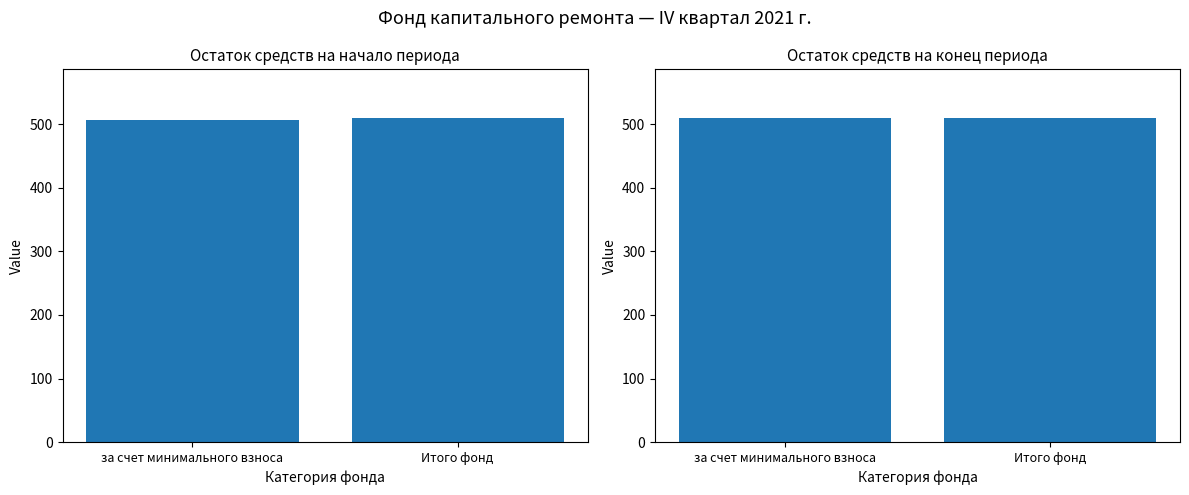

Reading left to right, transcribe all the data shown in this chart.

Остаток на начало: за счет минимального взноса=507.2	Итого фонд=509.6
Остаток на конец: за счет минимального взноса=509.6	Итого фонд=509.6